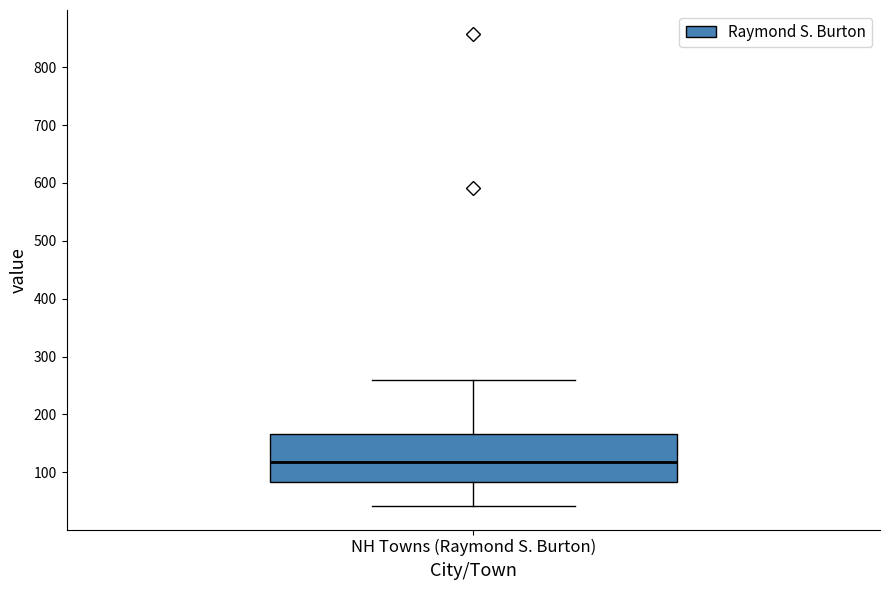

Where does the median line of the box for NH Towns (Raymond S. Burton) sit on the y-axis? The values are not printed on the chart, so give them approximately, as read against the axis.

120